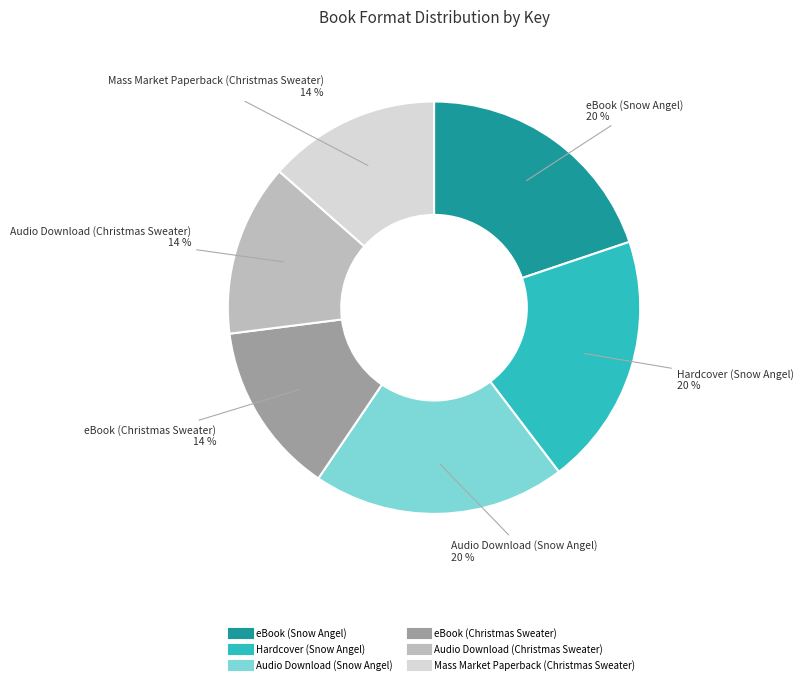

Does Audio Download (Christmas Sweater) represent more than half of the total?

No